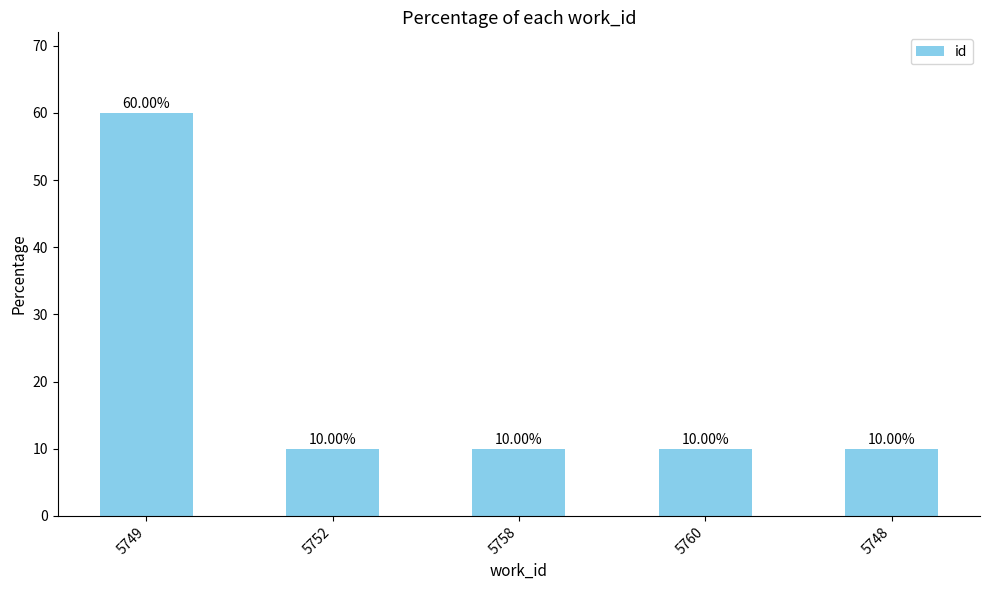

Reading left to right, transcribe all the data shown in this chart.

60	10	10	10	10